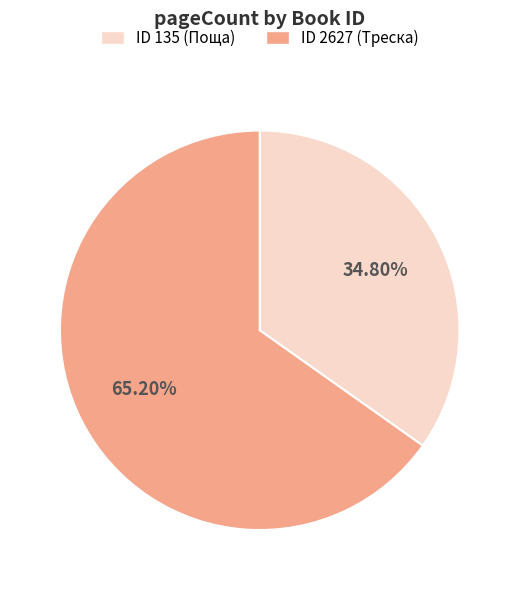

Which slice is the smallest?

ID 135 (Поща)